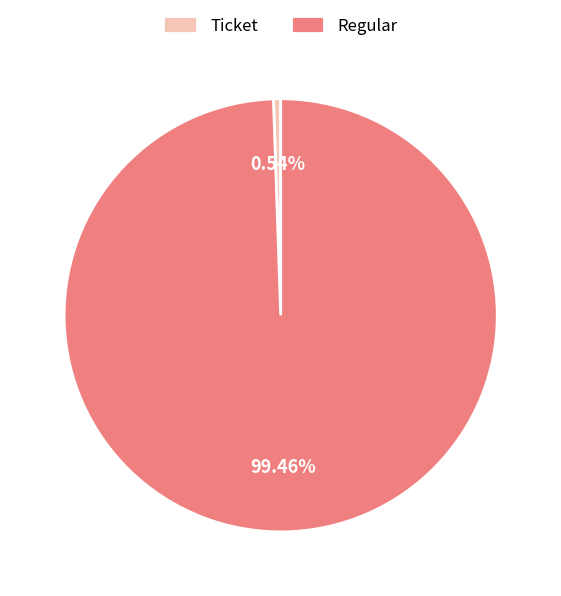

Is it true that Ticket is 1% of the pie?

True